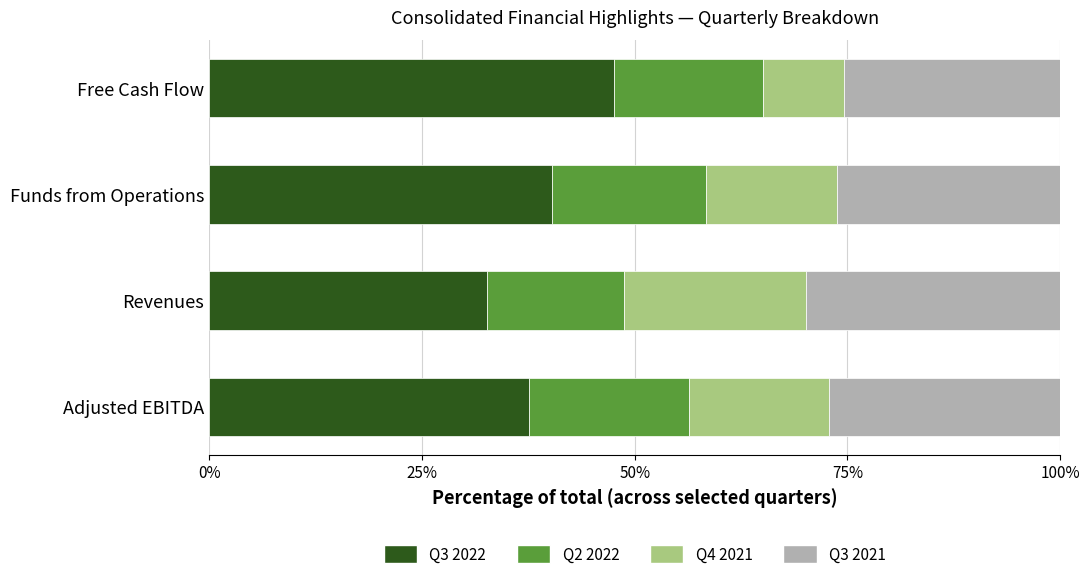

What is the difference between the Q3 2022 values at Funds from Operations and Revenues?

7.6